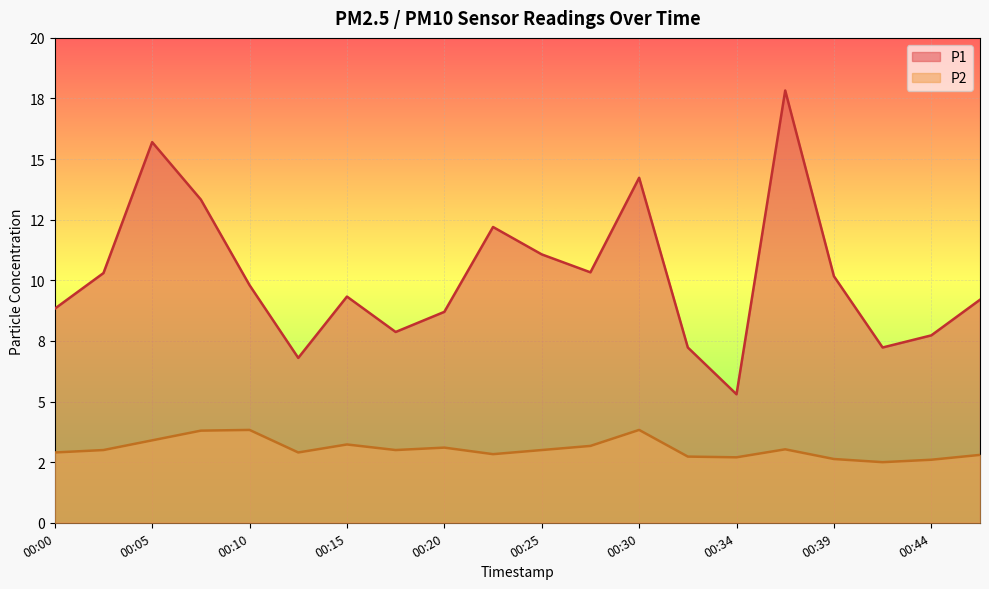

What is the highest value of the P1 series?

17.8